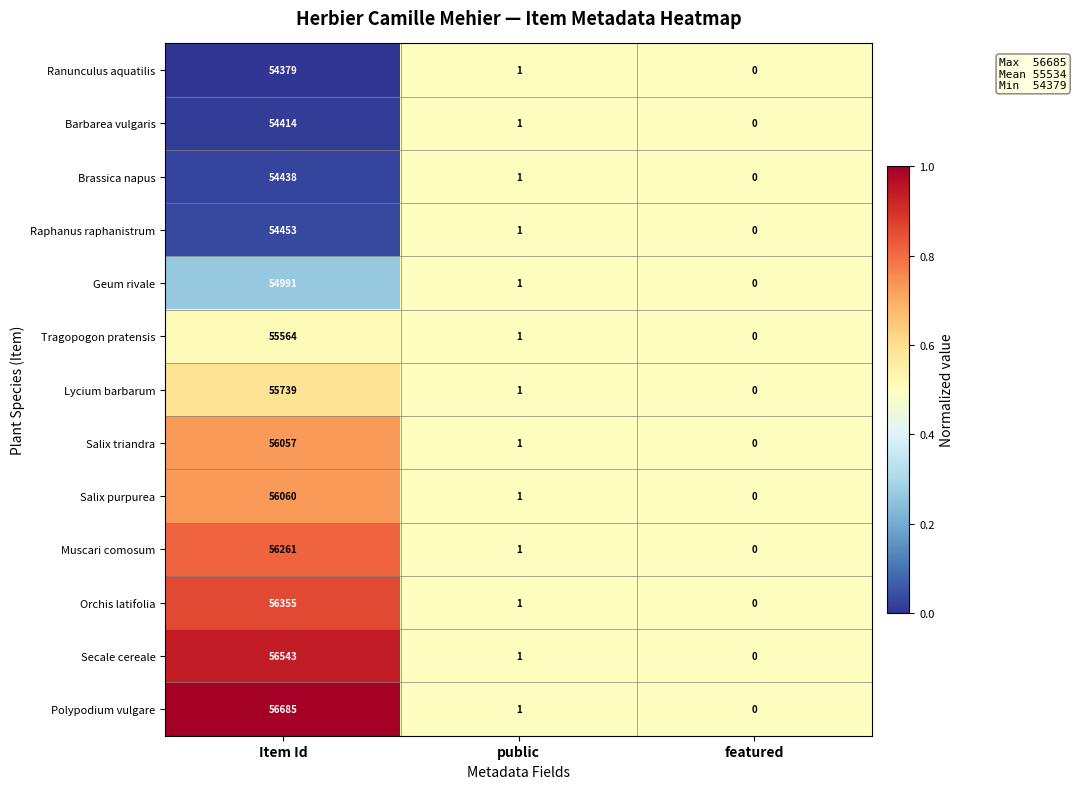

What is the average value of the Polypodium vulgare series?

18895